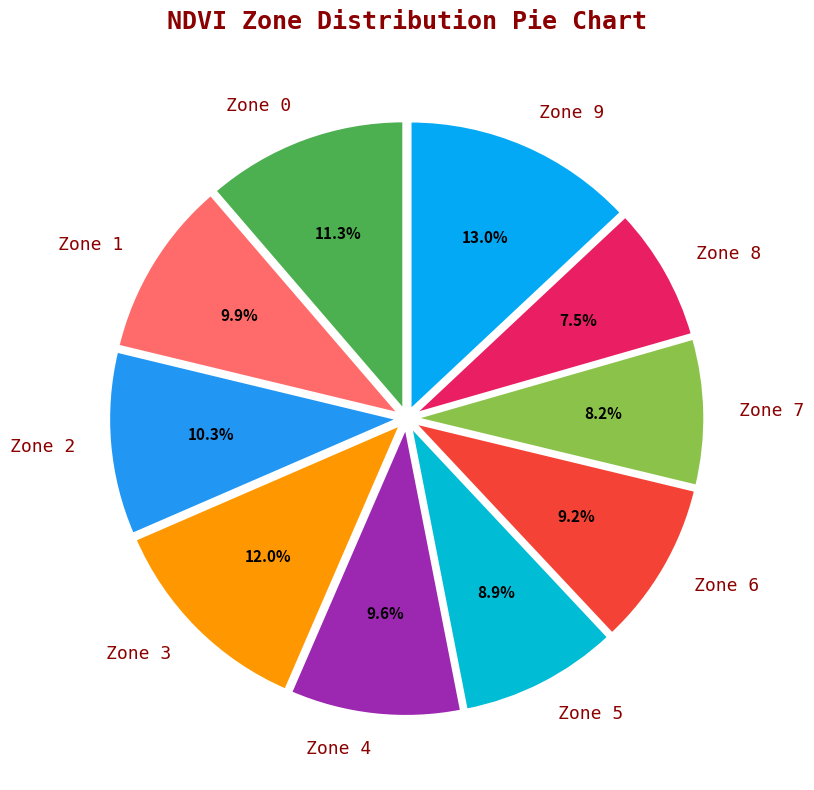

How many segments does this pie chart have?

10